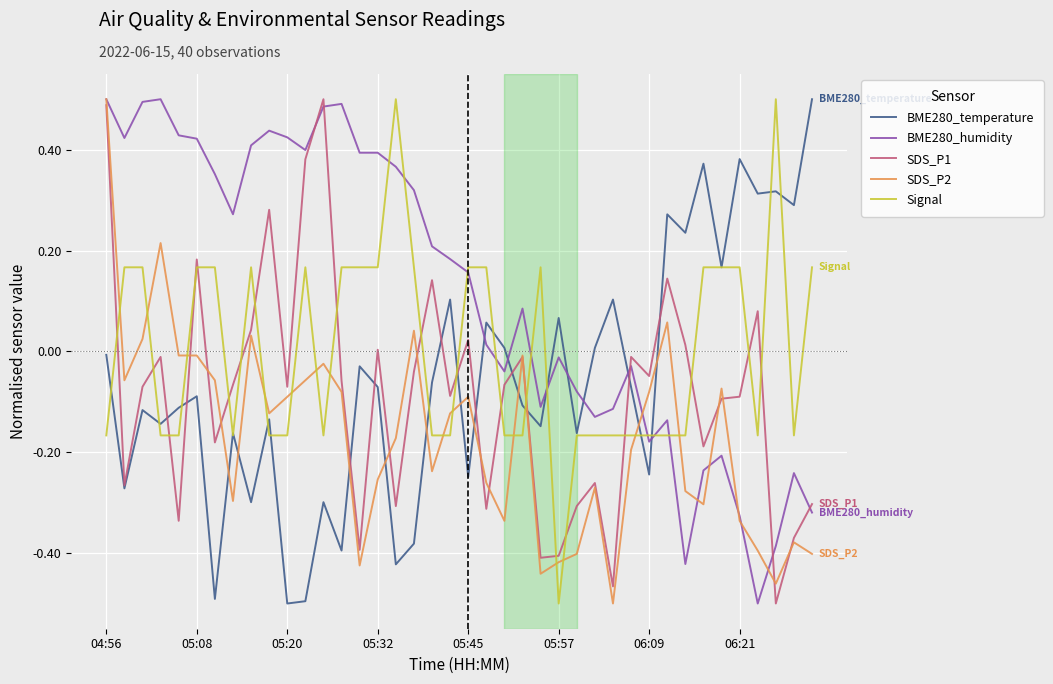

True or false: SDS_P1 and BME280_humidity cross at least once.

True